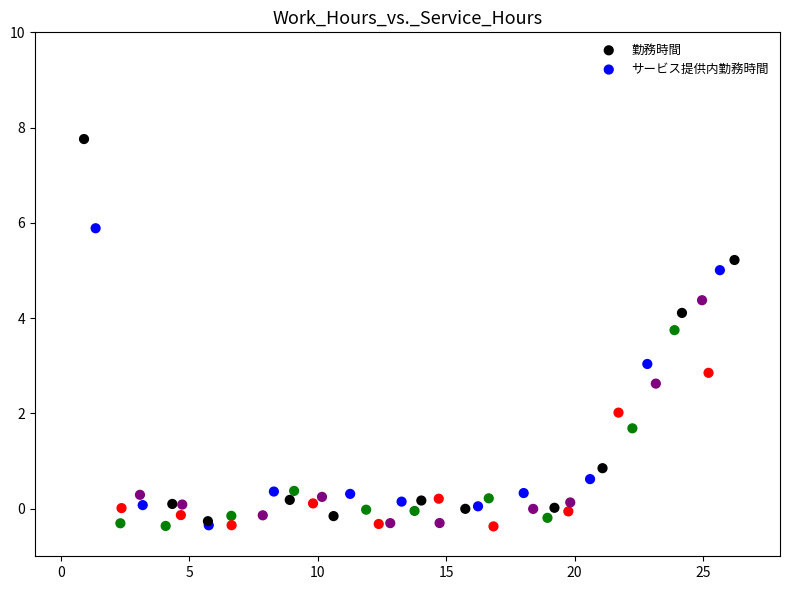

Which series has the widest spread of Y values?

勤務時間